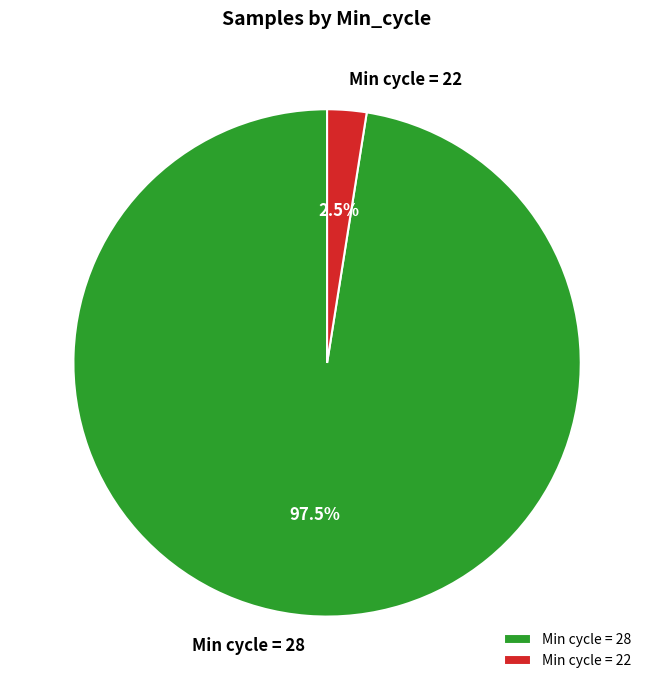

What is the smallest slice in the pie chart?

Min cycle = 22